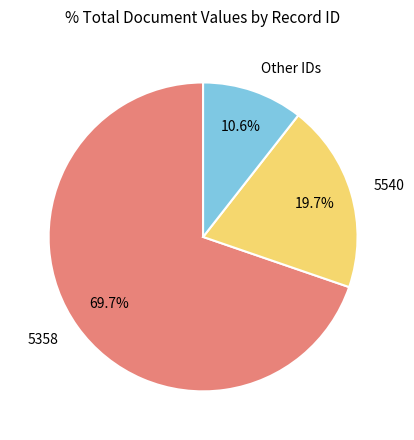

What percentage is the 5540 slice, to the nearest percent?

20%